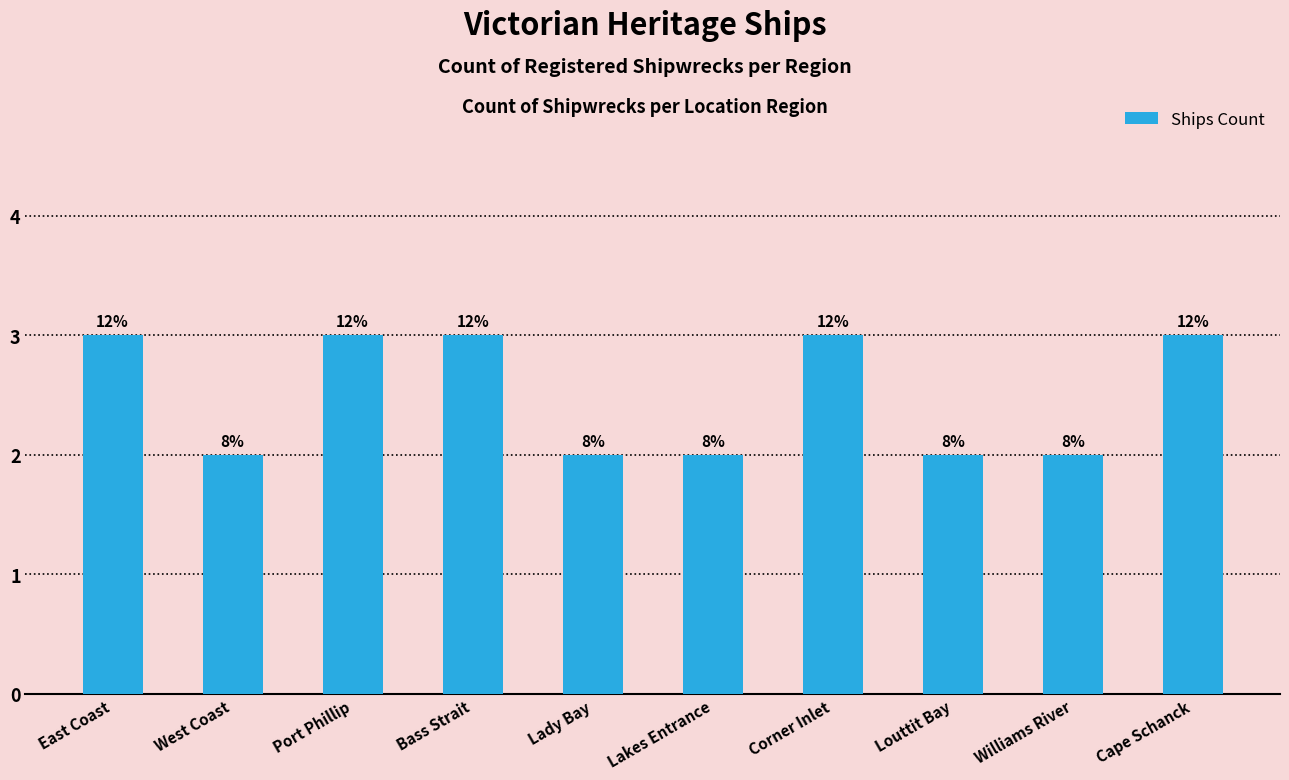

What is the difference between the maximum and minimum values?

1